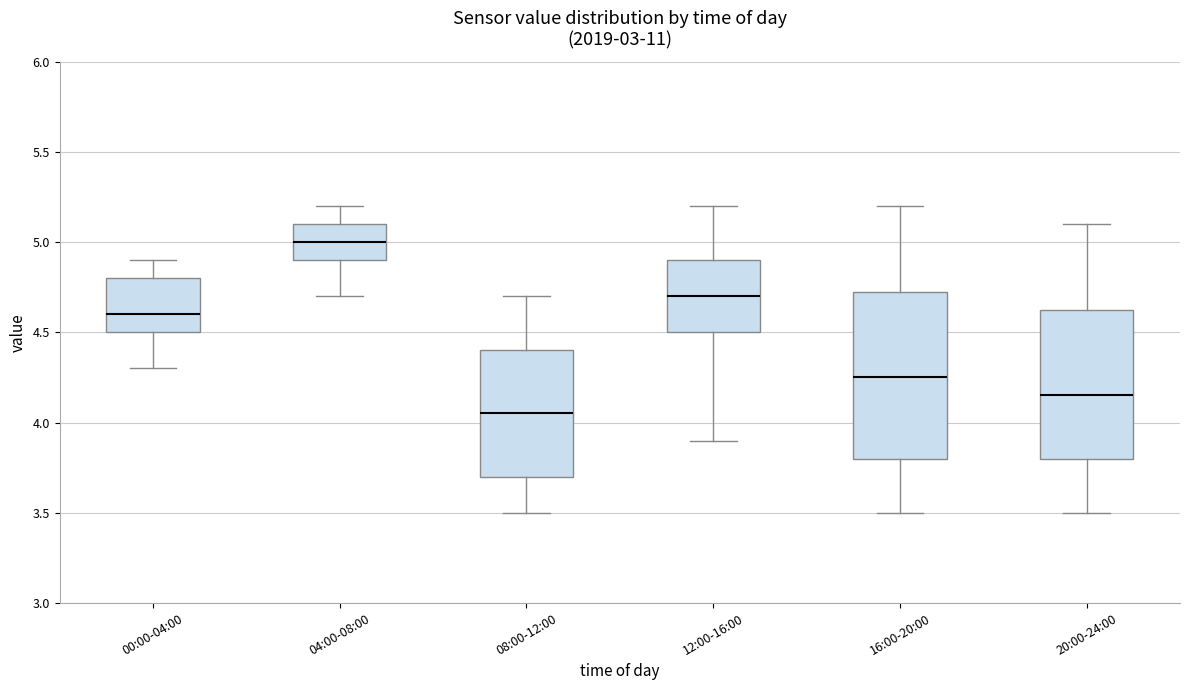

Comparing the boxes themselves (not the whiskers), which one is the tallest?

16:00-20:00